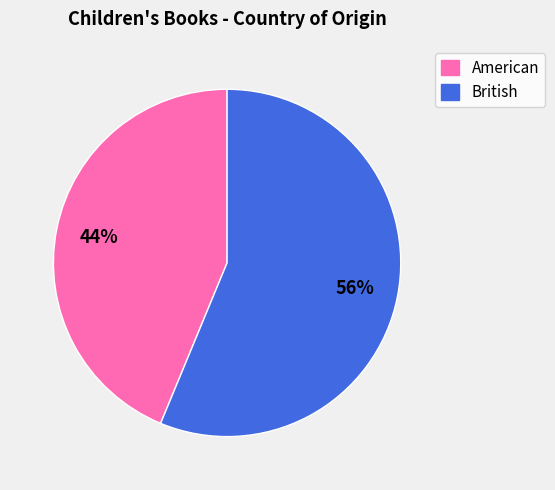

How many segments does this pie chart have?

2